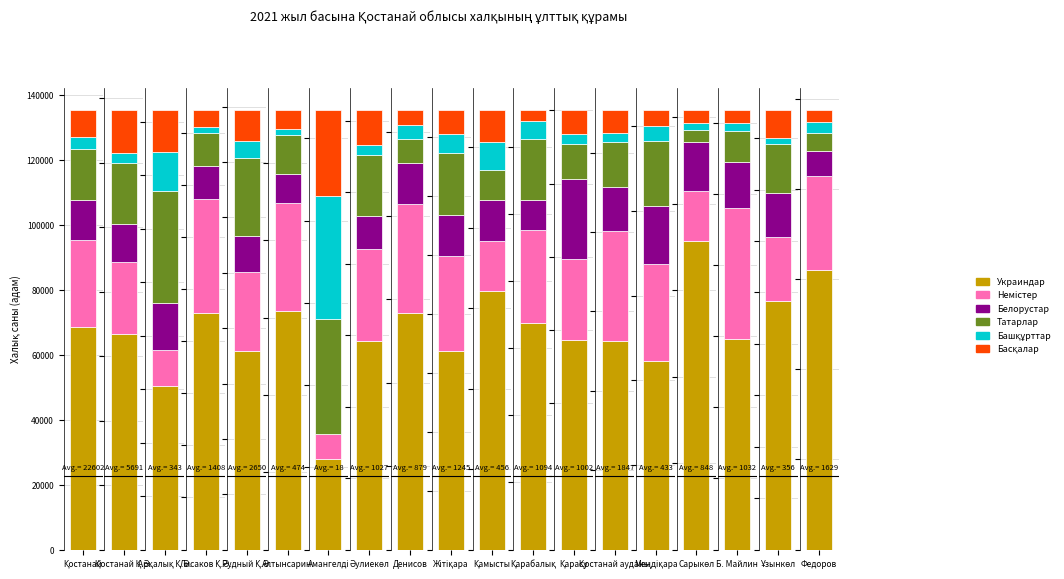

What is the label of the 15th bar from the left?

Меңдіқара